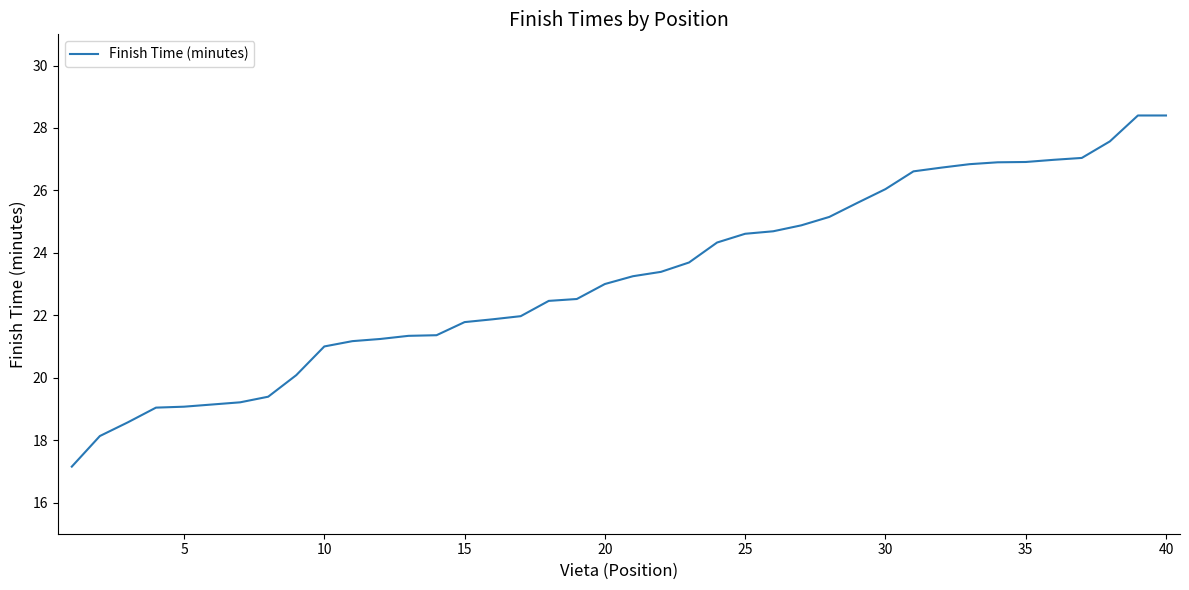

What is the greatest value displayed?

28.4